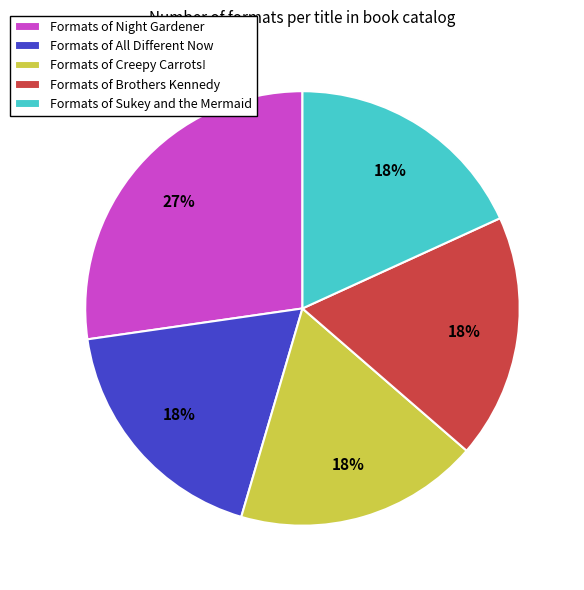

To the nearest percent, what portion does Formats of Night Gardener represent?

27%